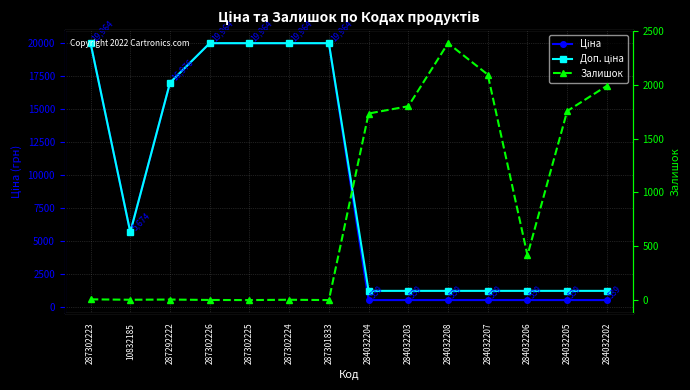

Does the chart have visible grid lines?

Yes